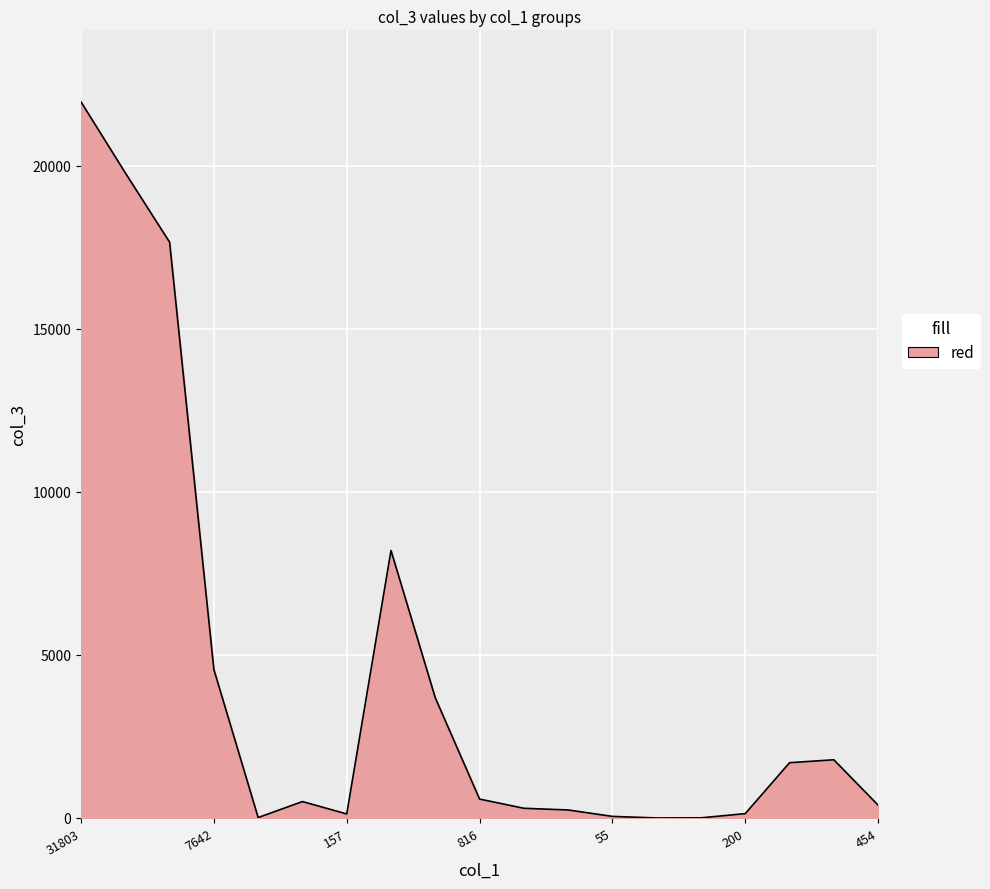

What is the difference between the maximum and minimum values?

21964